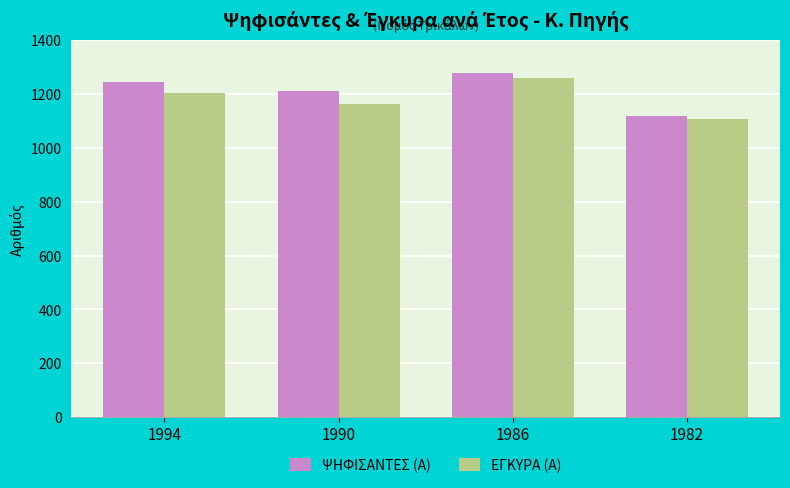

Rank the series by their average value, from highest to lowest.

ΨΗΦΙΣΑΝΤΕΣ (Α), ΕΓΚΥΡΑ (Α)